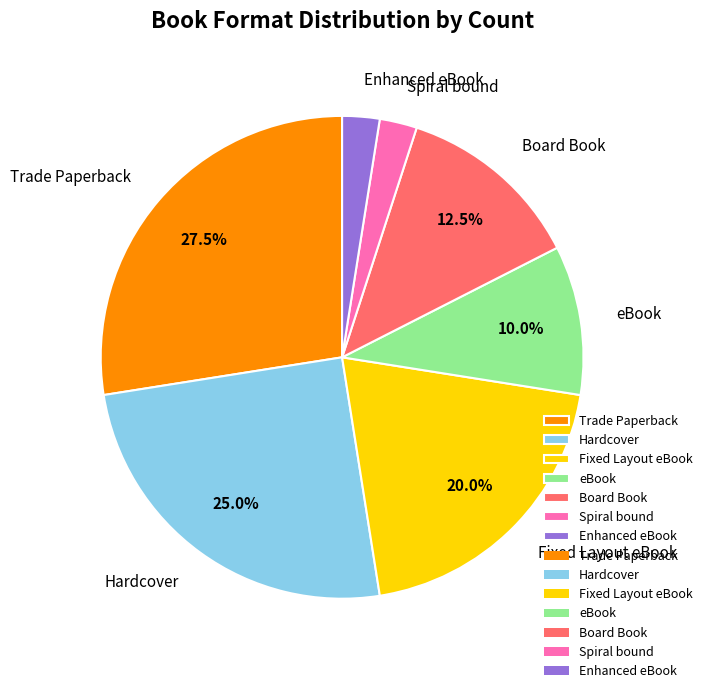

Does Enhanced eBook account for over 50% of the chart?

No